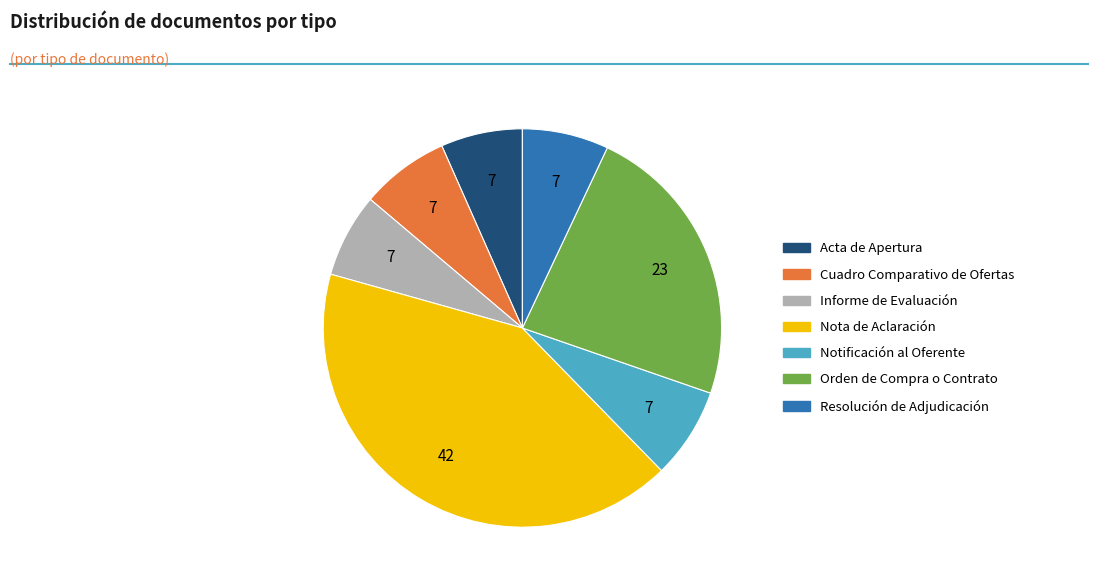

Combined, do Informe de Evaluación and Orden de Compra o Contrato account for over 50%?

No